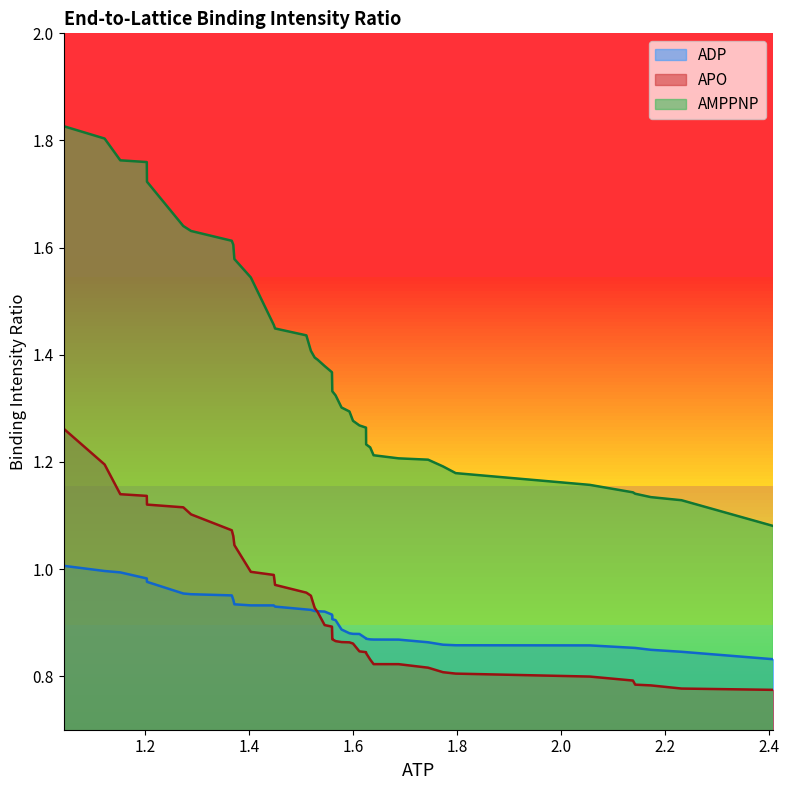

True or false: AMPPNP and APO intersect in this chart.

False